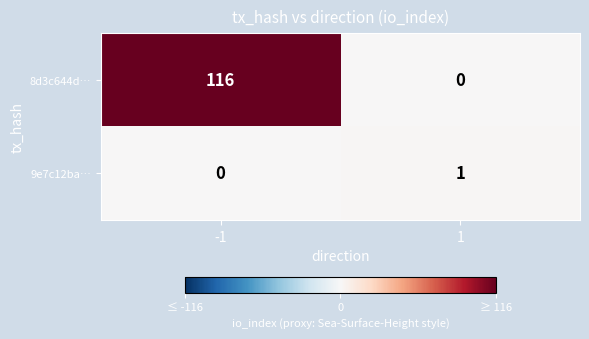

What is the total value across all series at 1?

1